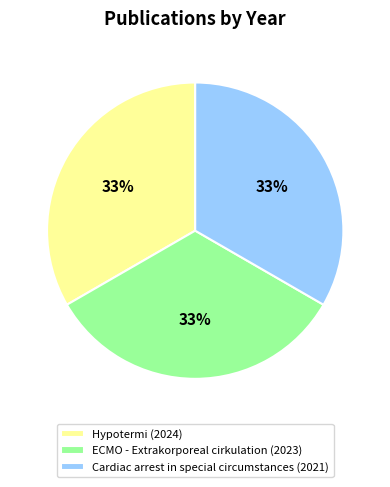

The Hypotermi (2024) slice represents 40% of the pie. True or false?

False